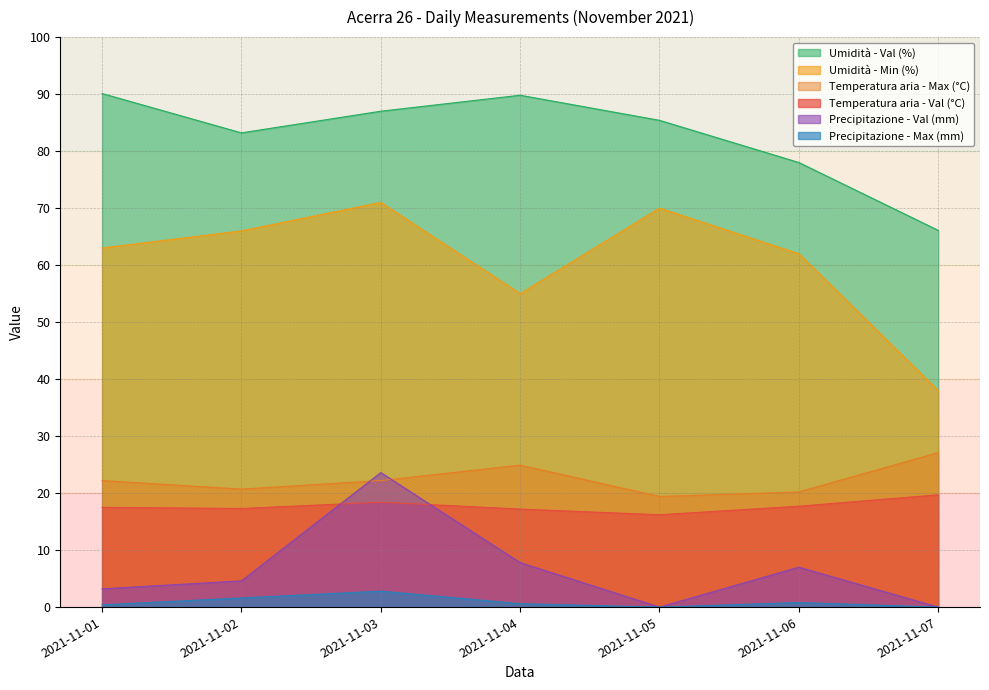

What is the approximate value of Umidità - Val (%) at 2021-11-04?

89.8